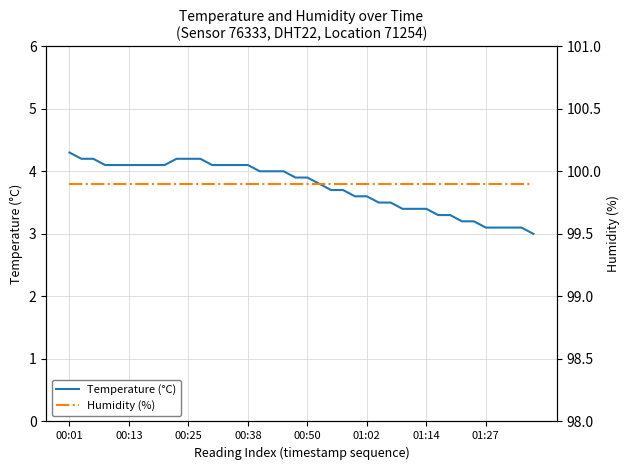

What is the lowest value of the Temperature (°C) series?

3.0